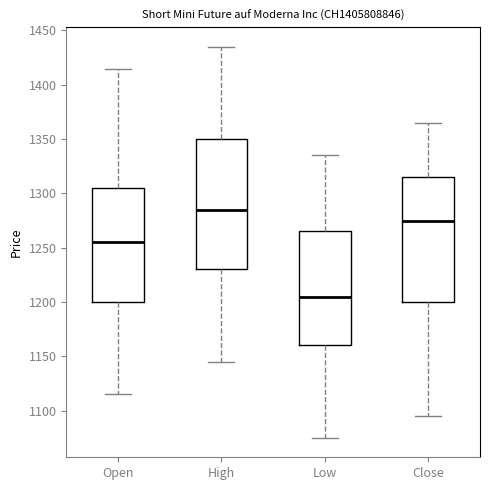

Which box is the tallest, from its lower edge to its upper edge?

High